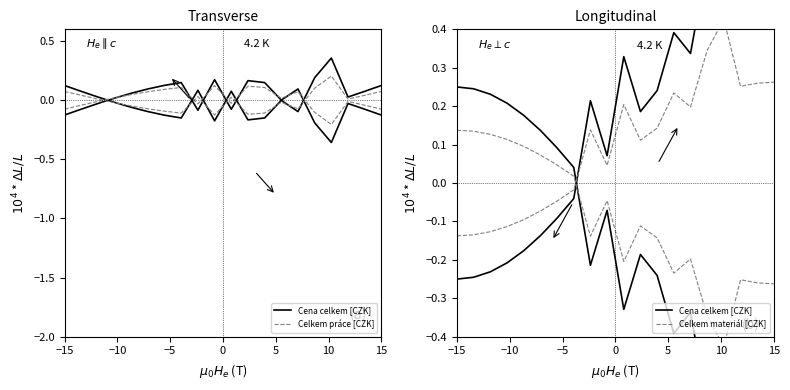

What are all the series names shown in the legend?

Cena celkem [CZK], Celkem práce [CZK], Celkem materiál [CZK]